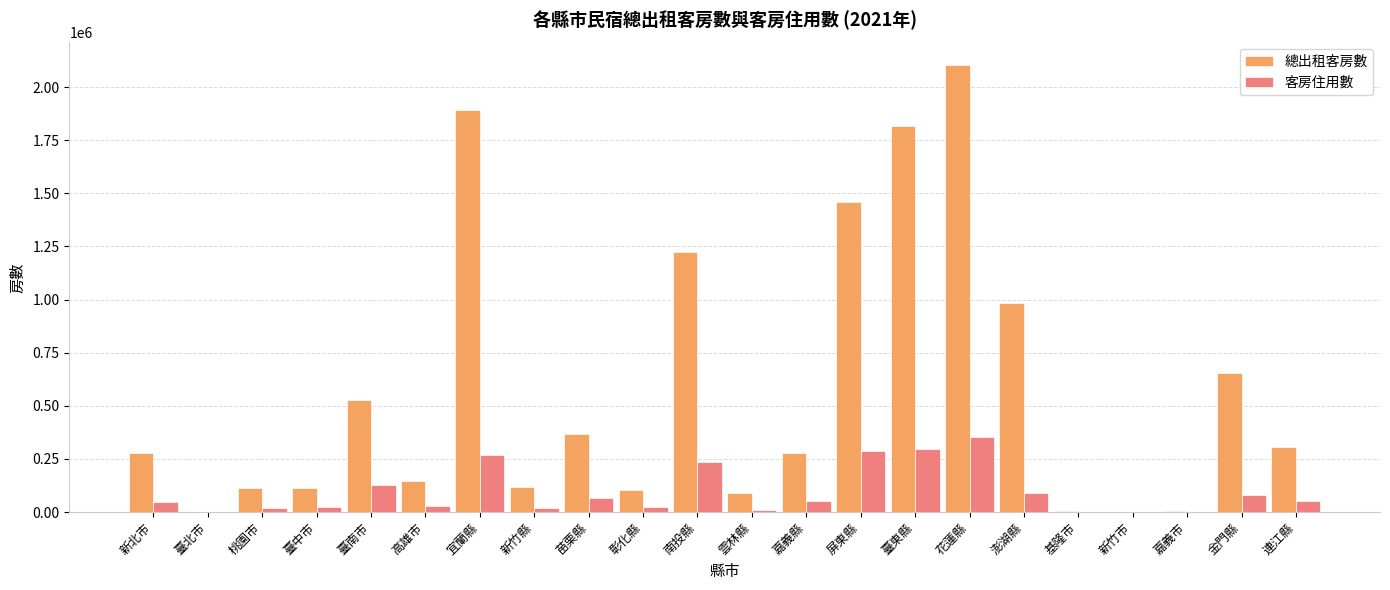

What is the maximum value shown in the chart?

2104735